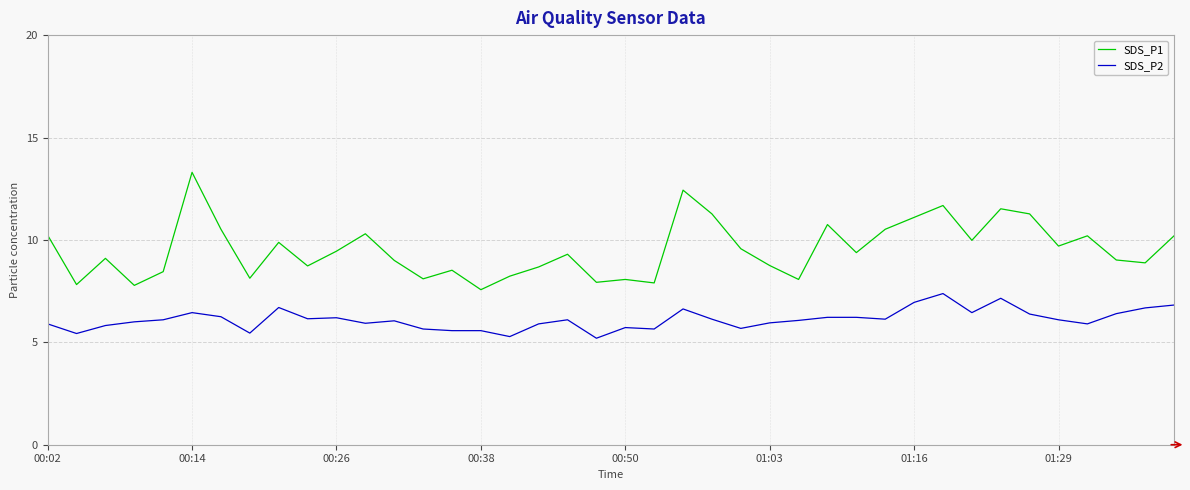

Which series has the largest total across all categories?

SDS_P1